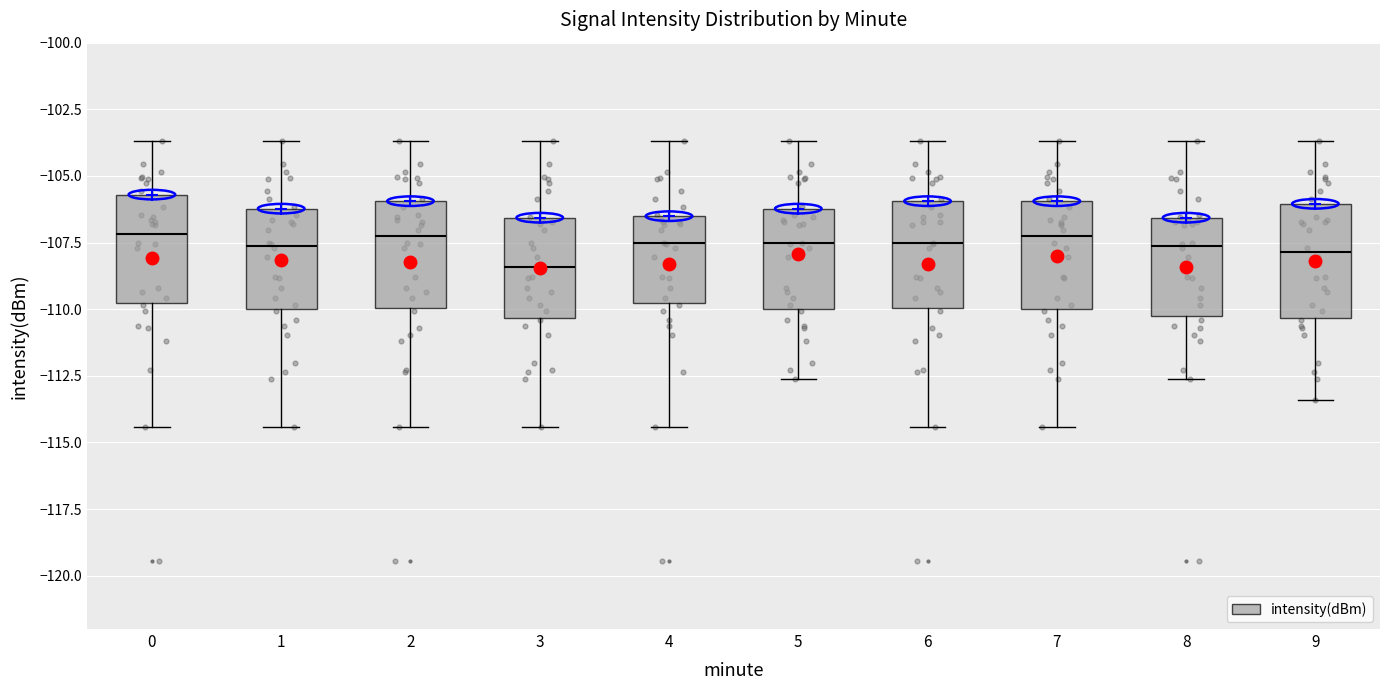

Reading left to right, transcribe this box plot: for each box, give where its median line is, the range the box spans, and where its two whiskers end, as read against the y-axis. The values are not printed on the chart, so give them approximately, as read against the axis.

0: median -107.0, box -110.0 to -105.5, whiskers -114.5 to -103.5
1: median -107.5, box -110.0 to -106.0, whiskers -114.5 to -103.5
2: median -107.5, box -110.0 to -106.0, whiskers -114.5 to -103.5
3: median -108.5, box -110.5 to -106.5, whiskers -114.5 to -103.5
4: median -107.5, box -110.0 to -106.5, whiskers -114.5 to -103.5
5: median -107.5, box -110.0 to -106.0, whiskers -112.5 to -103.5
6: median -107.5, box -110.0 to -106.0, whiskers -114.5 to -103.5
7: median -107.5, box -110.0 to -106.0, whiskers -114.5 to -103.5
8: median -107.5, box -110.5 to -106.5, whiskers -112.5 to -103.5
9: median -108.0, box -110.5 to -106.0, whiskers -113.5 to -103.5